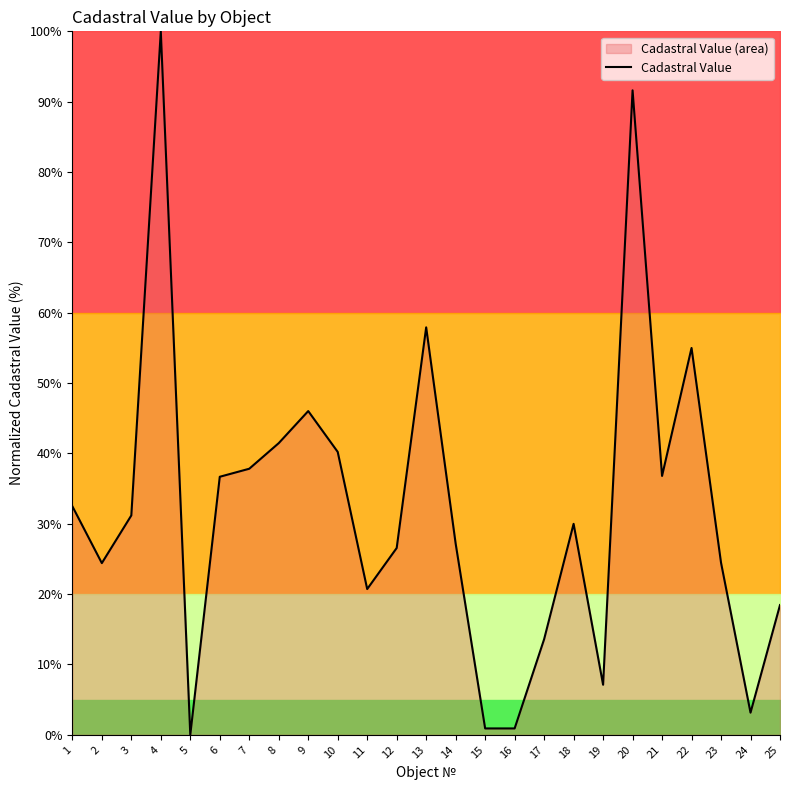

What is the value of the 11th point from the left?

20.7